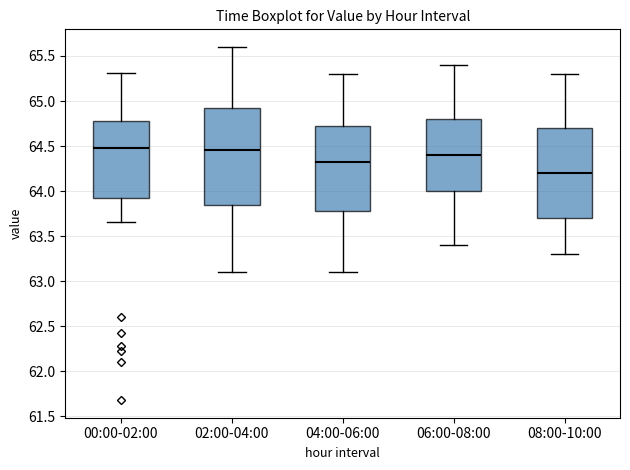

Reading left to right, transcribe this box plot: for each box, give where its median line is, the range the box spans, and where its two whiskers end, as read against the y-axis. The values are not printed on the chart, so give them approximately, as read against the axis.

00:00-02:00: median 64.50, box 63.95 to 64.80, whiskers 63.65 to 65.30
02:00-04:00: median 64.45, box 63.85 to 64.95, whiskers 63.10 to 65.60
04:00-06:00: median 64.35, box 63.80 to 64.75, whiskers 63.10 to 65.30
06:00-08:00: median 64.40, box 64.00 to 64.80, whiskers 63.40 to 65.40
08:00-10:00: median 64.20, box 63.70 to 64.70, whiskers 63.30 to 65.30